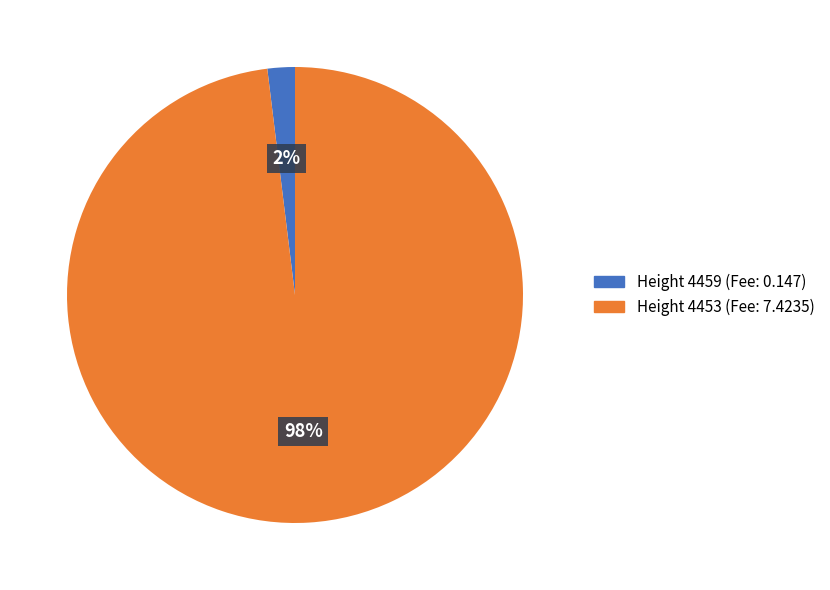

Is there a majority slice in this chart?

Yes